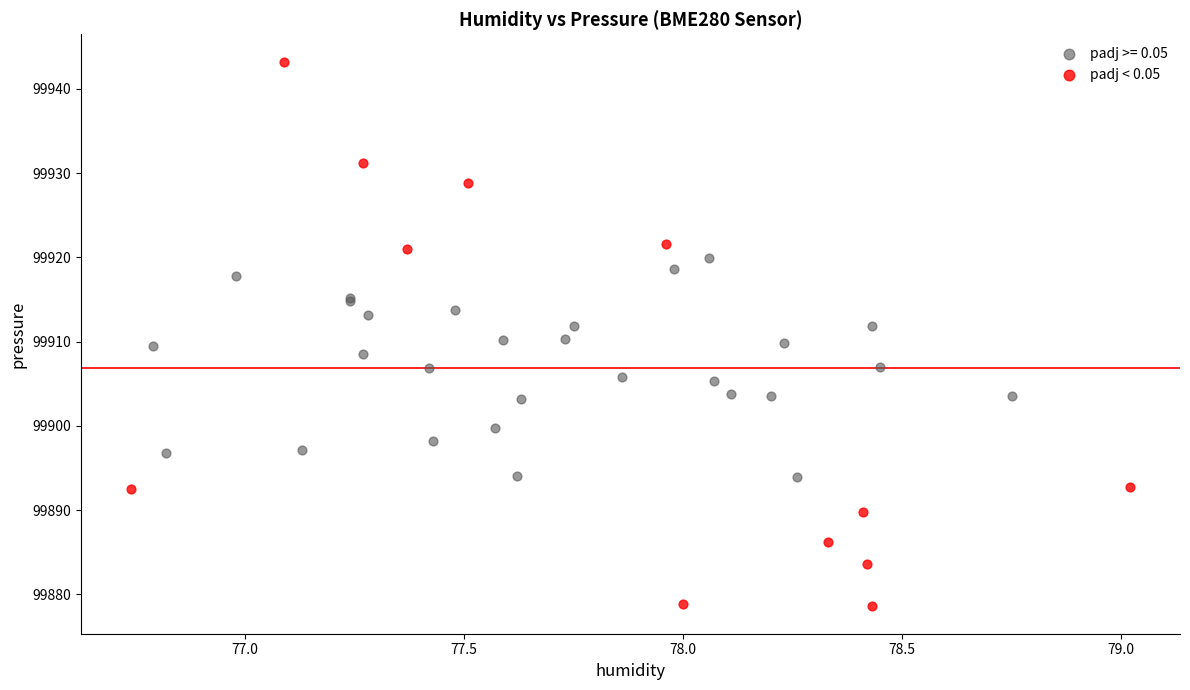

Which series reaches the minimum Y coordinate?

padj < 0.05